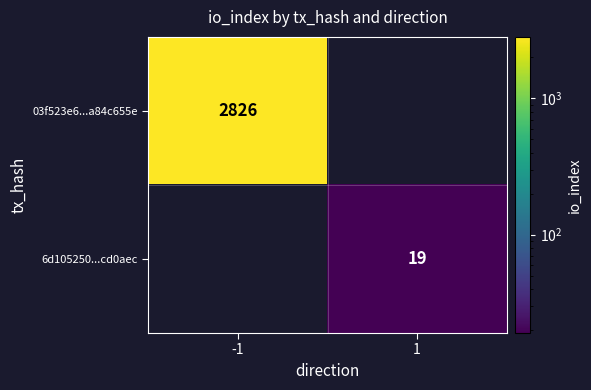

Is the value of 03f523e6...a84c655e at -1 greater than the value of 6d105250...cd0aec at 1?

Yes